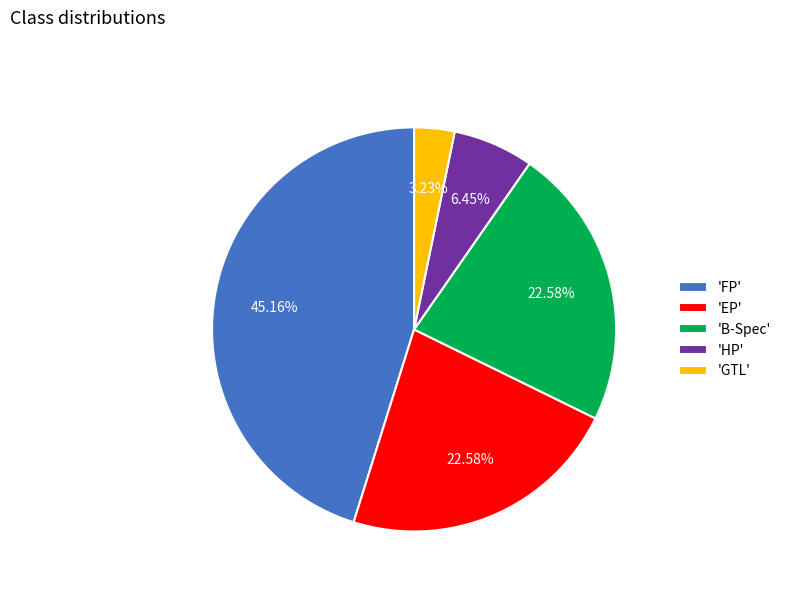

Is there a majority slice in this chart?

No